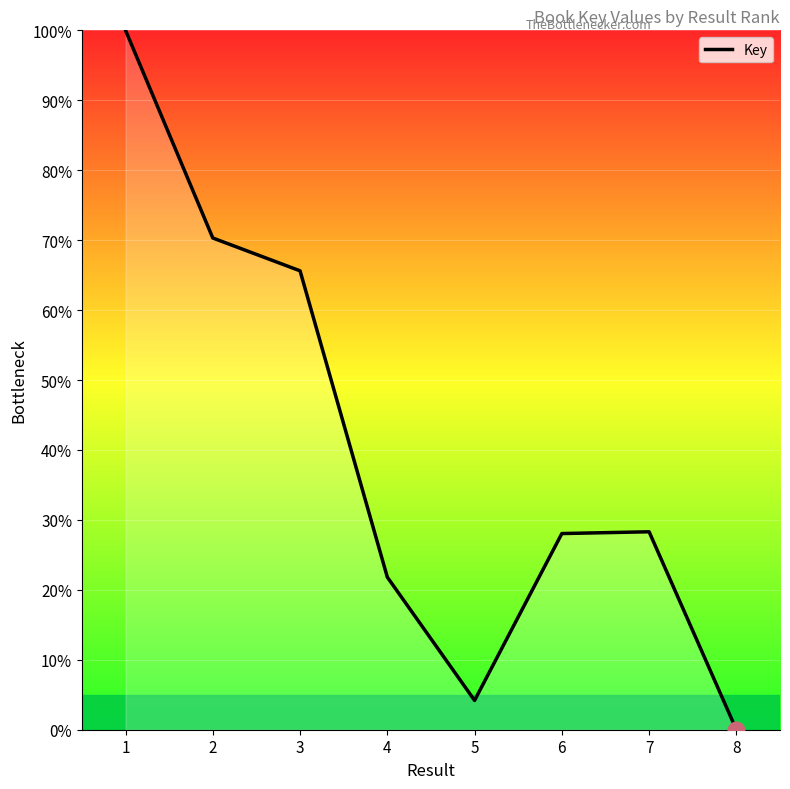

The chart shows a value of 100.0 at 1. True or false?

True